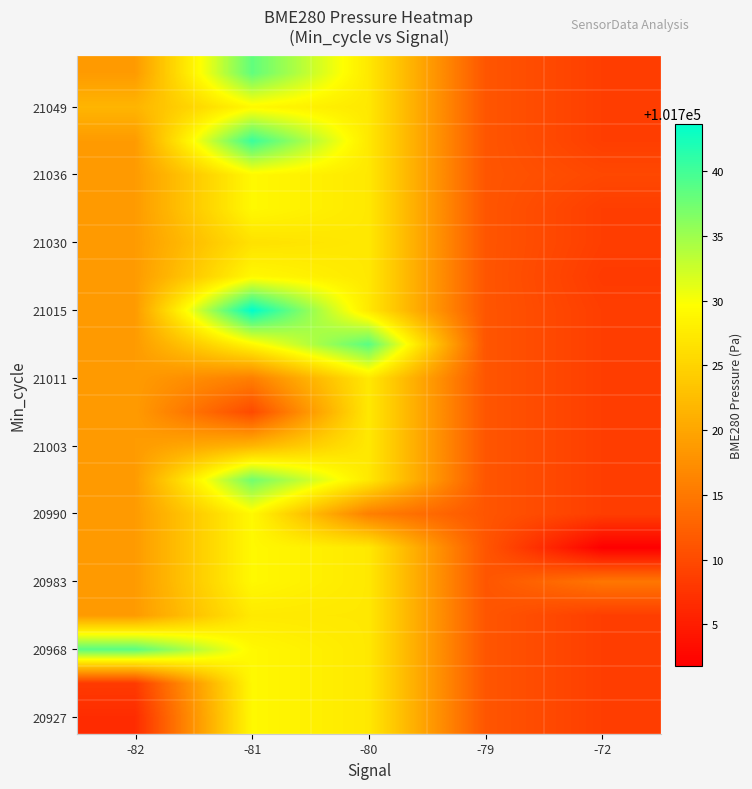

Which has a higher value, -79 or -72?

-79